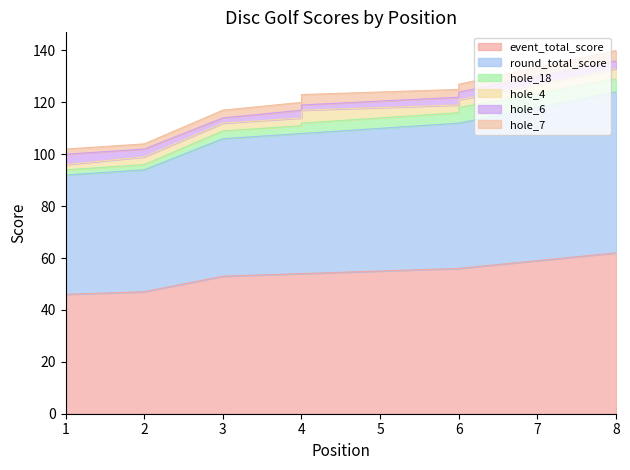

What value does the event_total_score series have at 4?

54